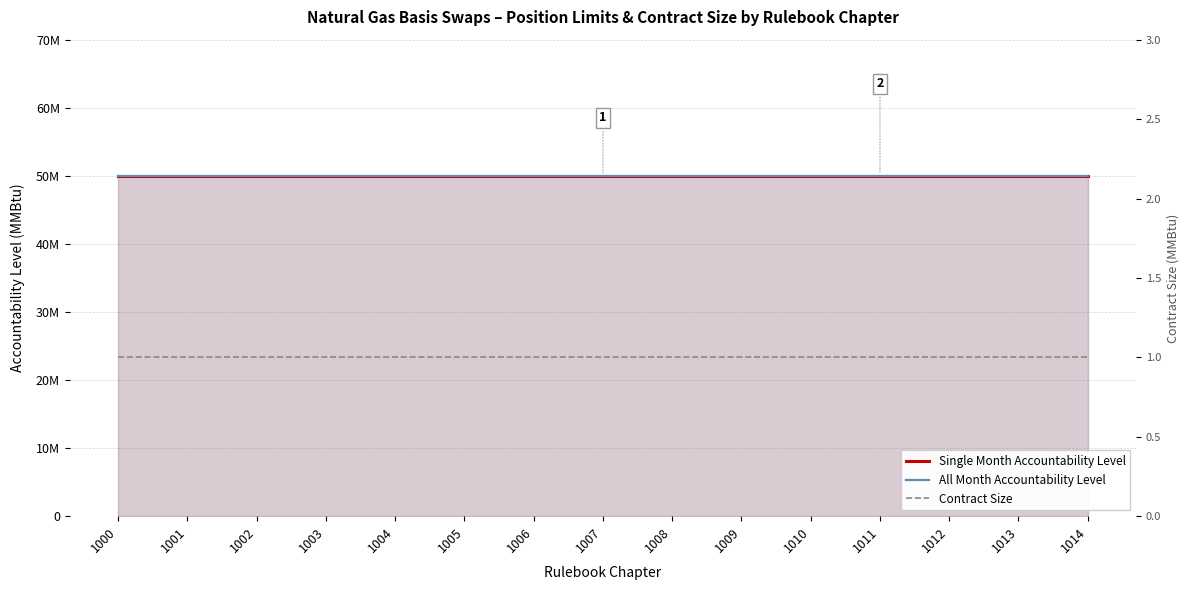

At which category is the sum across all series the highest?

1000